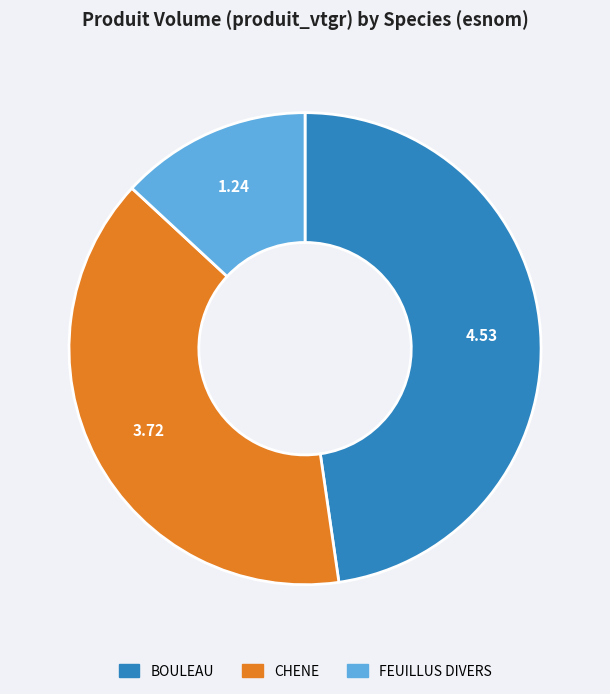

Is there a majority slice in this chart?

No